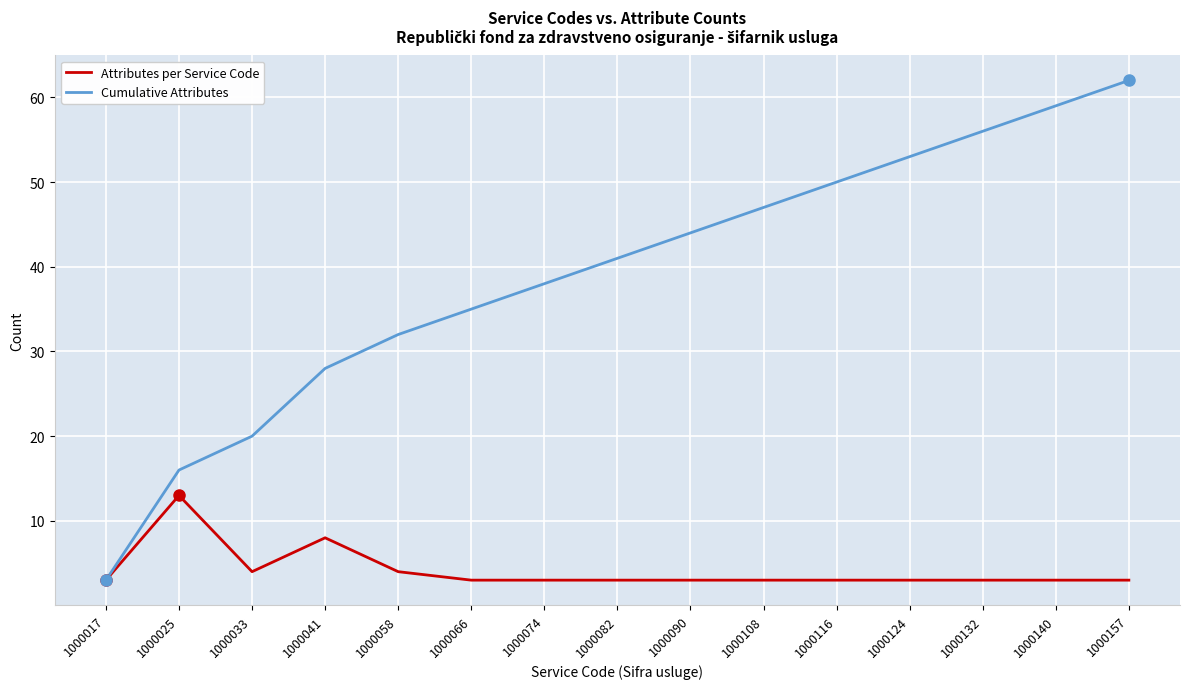

What is the difference between the maximum and second lowest values in the Attributes per Service Code series?

10